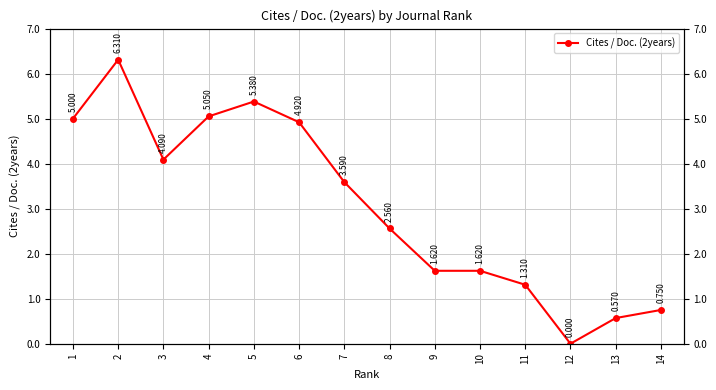

Is it true that the value at 8 is 1.0?

False